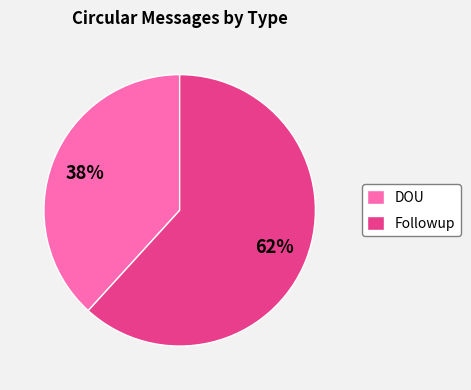

Does any single category account for the majority?

Yes